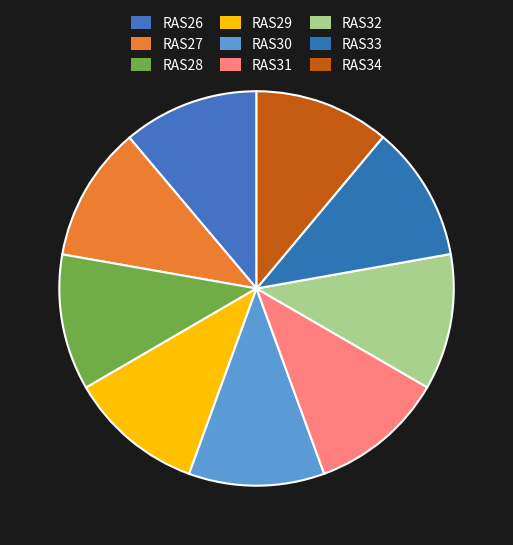

To the nearest percent, what percentage of the pie is RAS32?

11%